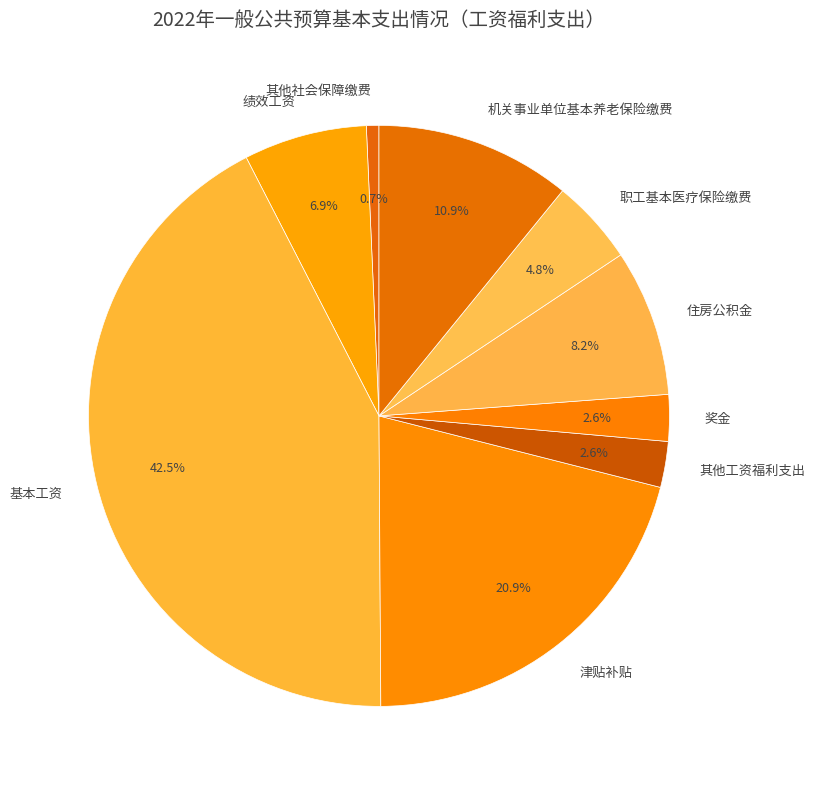

Is it true that 津贴补贴 is 21% of the pie?

True